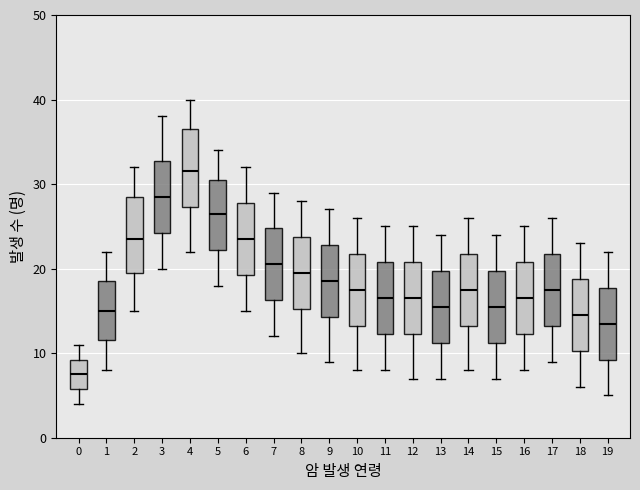

Reading left to right, transcribe this box plot: for each box, give where its median line is, the range the box spans, and where its two whiskers end, as read against the y-axis. The values are not printed on the chart, so give them approximately, as read against the axis.

0: median 8, box 6 to 9, whiskers 4 to 11
1: median 15, box 12 to 19, whiskers 8 to 22
2: median 24, box 20 to 29, whiskers 15 to 32
3: median 29, box 24 to 33, whiskers 20 to 38
4: median 32, box 27 to 37, whiskers 22 to 40
5: median 27, box 22 to 31, whiskers 18 to 34
6: median 24, box 19 to 28, whiskers 15 to 32
7: median 21, box 16 to 25, whiskers 12 to 29
8: median 20, box 15 to 24, whiskers 10 to 28
9: median 19, box 14 to 23, whiskers 9 to 27
10: median 18, box 13 to 22, whiskers 8 to 26
11: median 17, box 12 to 21, whiskers 8 to 25
12: median 17, box 12 to 21, whiskers 7 to 25
13: median 16, box 11 to 20, whiskers 7 to 24
14: median 18, box 13 to 22, whiskers 8 to 26
15: median 16, box 11 to 20, whiskers 7 to 24
16: median 17, box 12 to 21, whiskers 8 to 25
17: median 18, box 13 to 22, whiskers 9 to 26
18: median 15, box 10 to 19, whiskers 6 to 23
19: median 14, box 9 to 18, whiskers 5 to 22